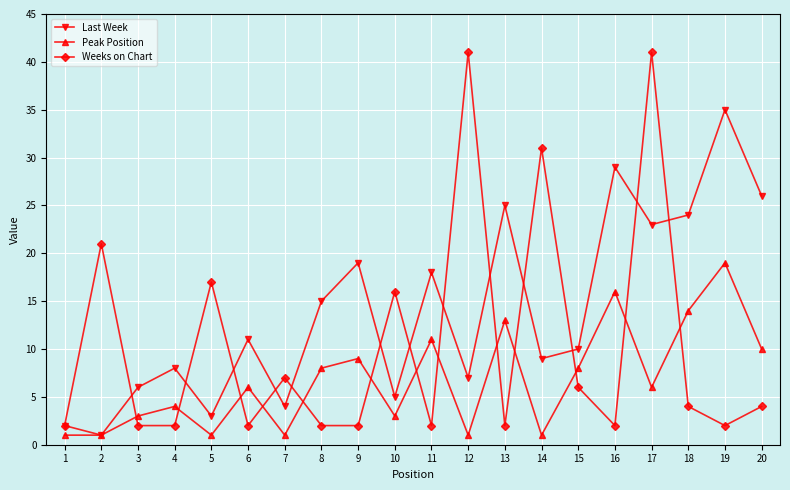

At which label does Last Week reach its peak?

19